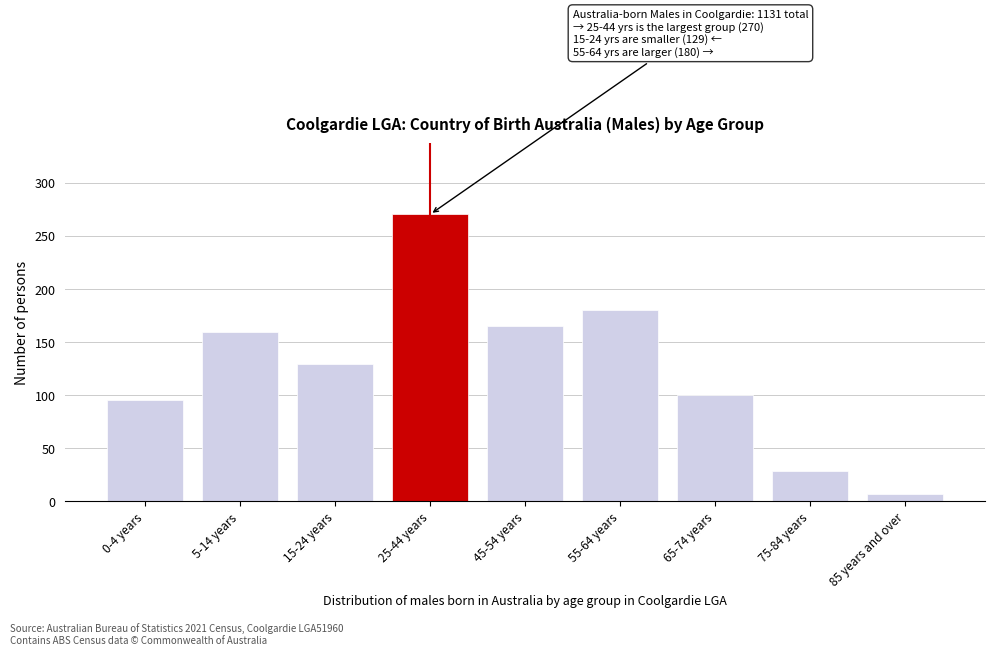

Reading left to right, list all the values displayed in this chart.

0-4 years=95	5-14 years=159	15-24 years=129	25-44 years=270	45-54 years=165	55-64 years=180	65-74 years=100	75-84 years=28	85 years and over=7